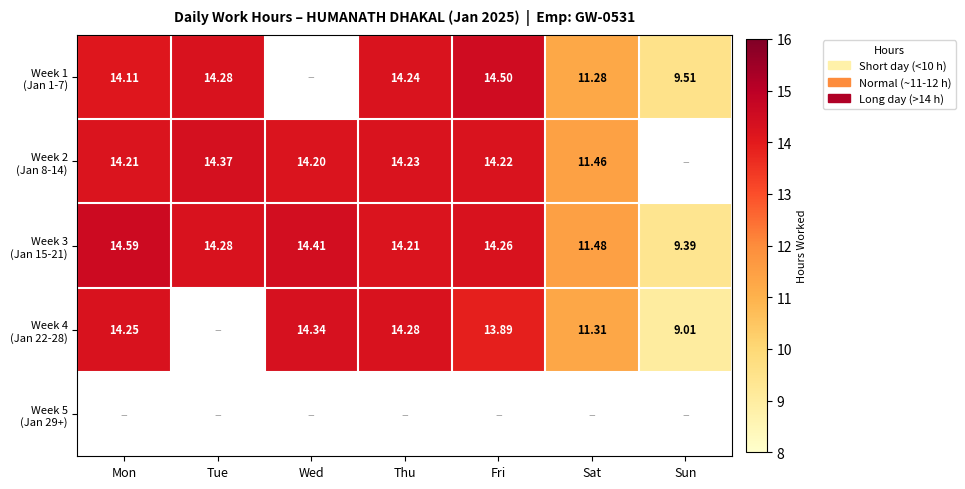

How many values in the Week 3 (Jan 15-21) series are below 14?

2